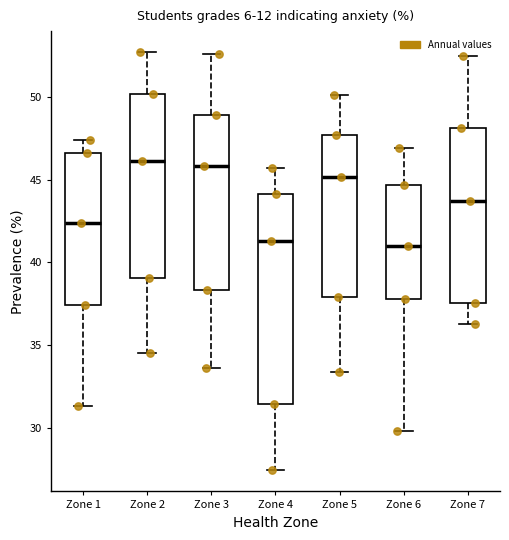

Reading left to right, transcribe this box plot: for each box, give where its median line is, the range the box spans, and where its two whiskers end, as read against the y-axis. The values are not printed on the chart, so give them approximately, as read against the axis.

Zone 1: median 42.5, box 37.5 to 46.5, whiskers 31.5 to 47.5
Zone 2: median 46.0, box 39.0 to 50.0, whiskers 34.5 to 52.5
Zone 3: median 46.0, box 38.5 to 49.0, whiskers 33.5 to 52.5
Zone 4: median 41.5, box 31.5 to 44.0, whiskers 27.5 to 45.5
Zone 5: median 45.0, box 38.0 to 47.5, whiskers 33.5 to 50.0
Zone 6: median 41.0, box 38.0 to 44.5, whiskers 30.0 to 47.0
Zone 7: median 43.5, box 37.5 to 48.0, whiskers 36.5 to 52.5